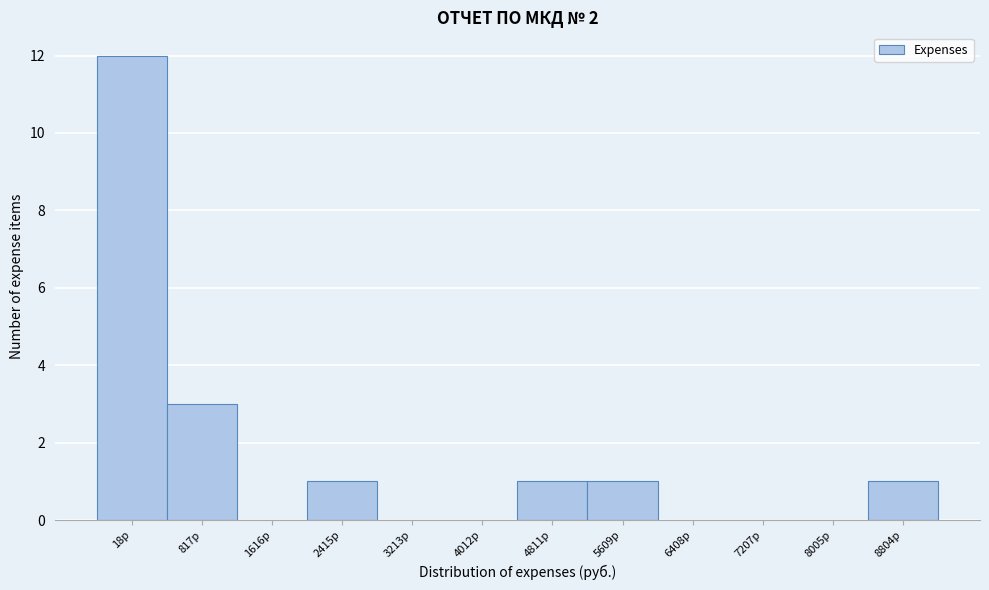

Reading left to right, what are all the values shown in this chart?

18р=12	817р=3	1616р=0	2415р=1	3213р=0	4012р=0	4811р=1	5609р=1	6408р=0	7207р=0	8005р=0	8804р=1